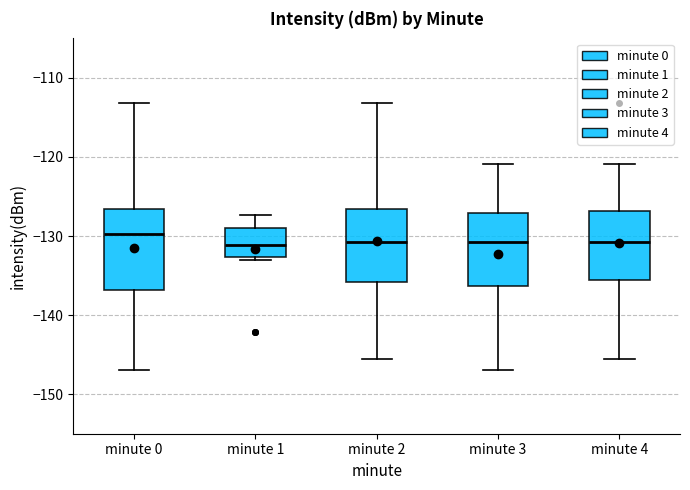

Which box is the tallest, from its lower edge to its upper edge?

minute 0